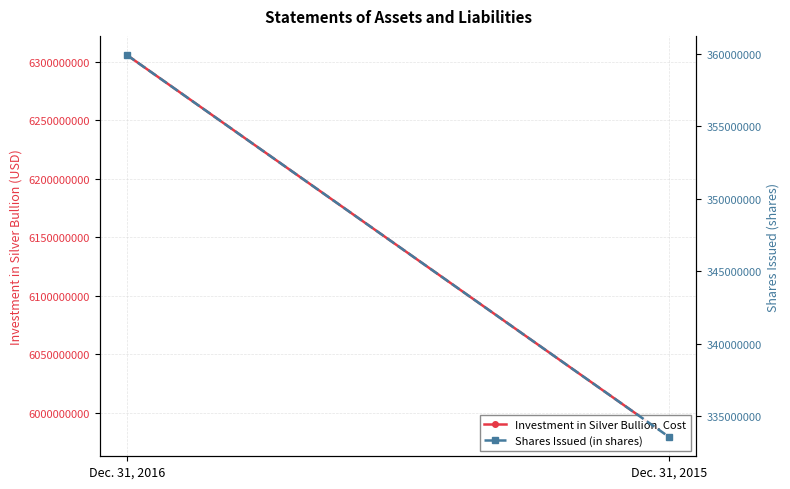

At which category is the sum across all series the highest?

Dec. 31, 2016